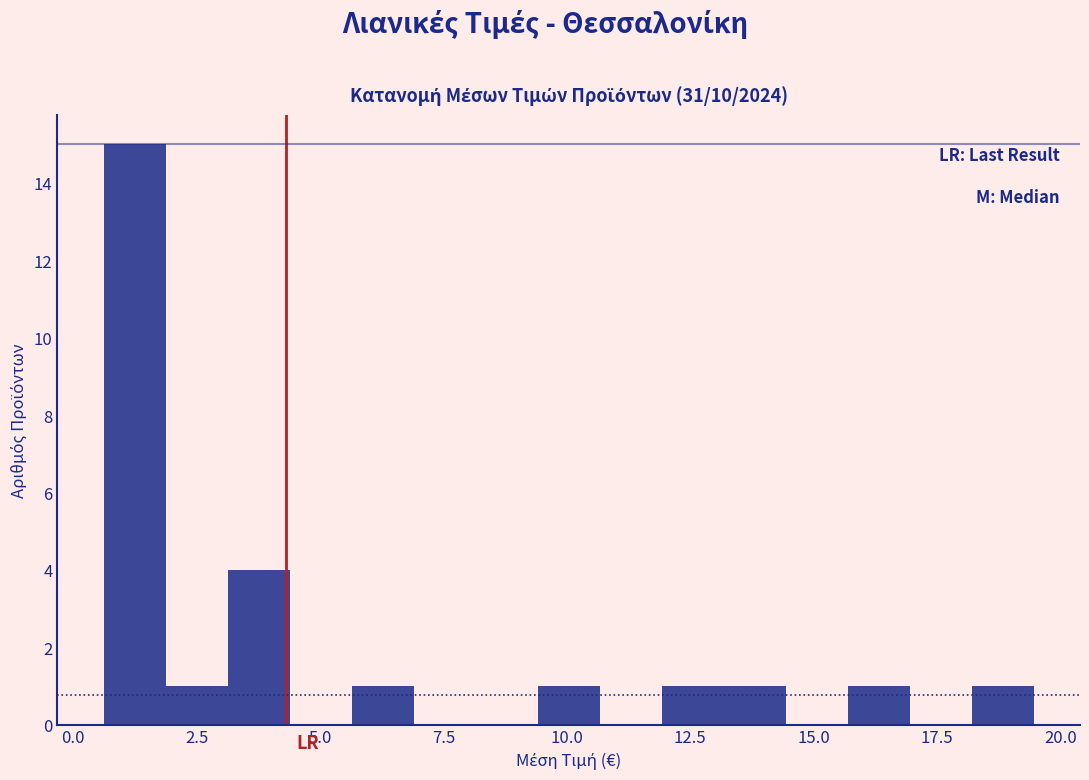

Around what value on the x-axis is the tallest bar? Give the approximate position of its centre, as read against the axis.

1.0